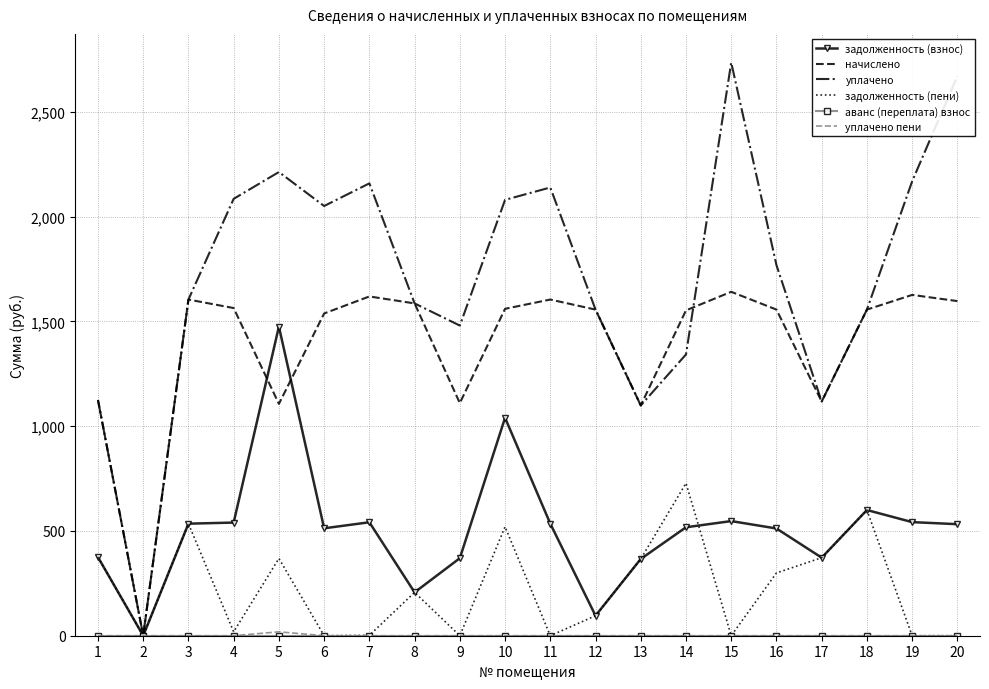

What is the spread (max minus min) of values at 13?

1098.7